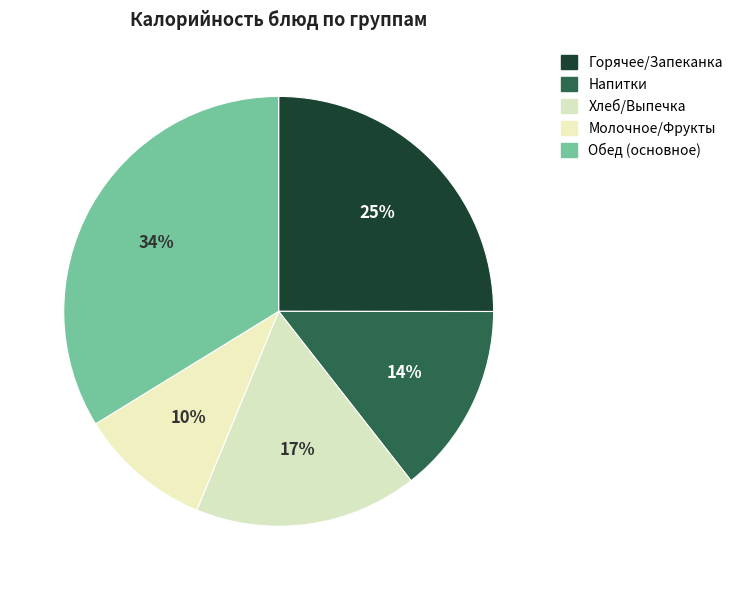

Which category has the smallest portion of the pie?

Молочное/Фрукты